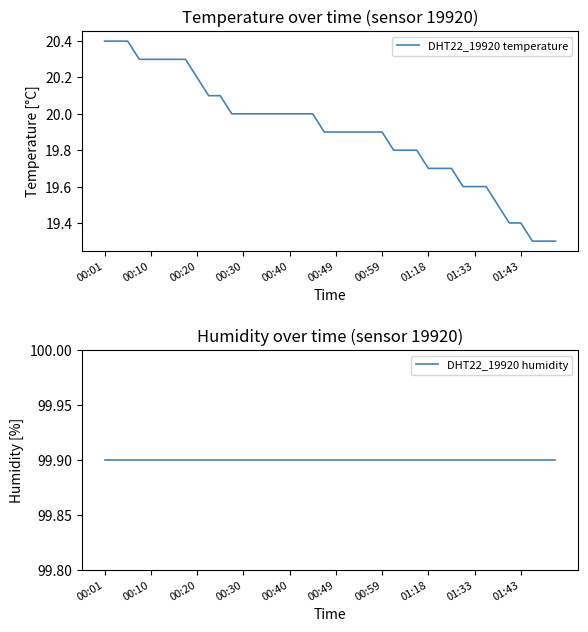

True or false: DHT22_19920 temperature has a value of 8.3 at 00:40.

False